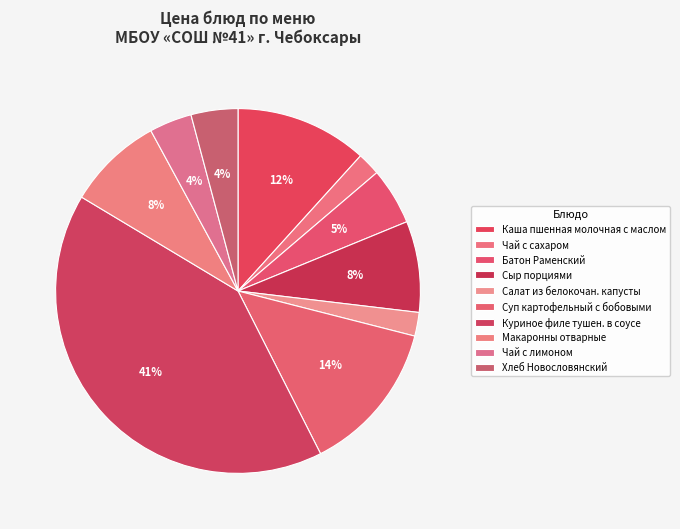

Do Каша пшенная молочная с маслом and Чай с лимоном together represent more than half of the pie?

No